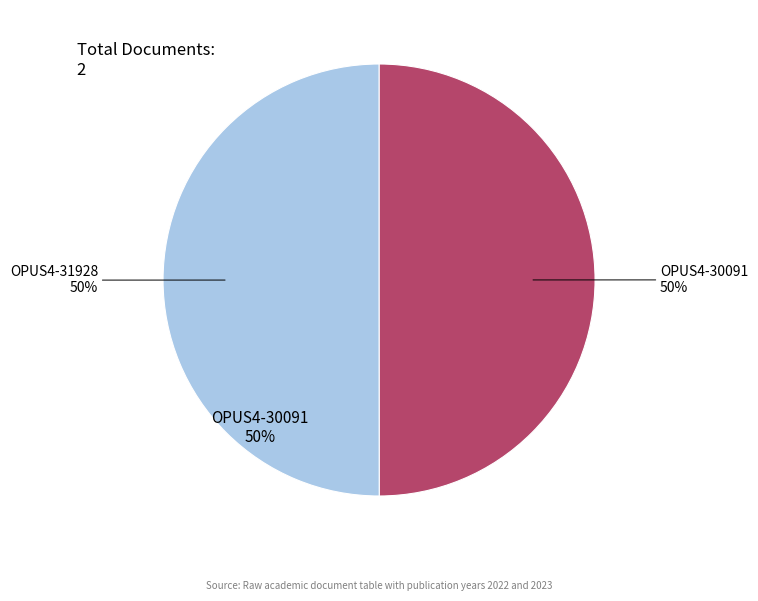

How many slices are in this pie chart?

2